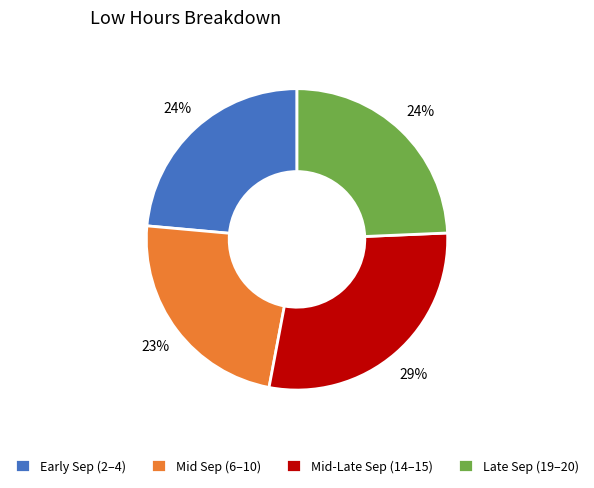

How many slices are in this pie chart?

4